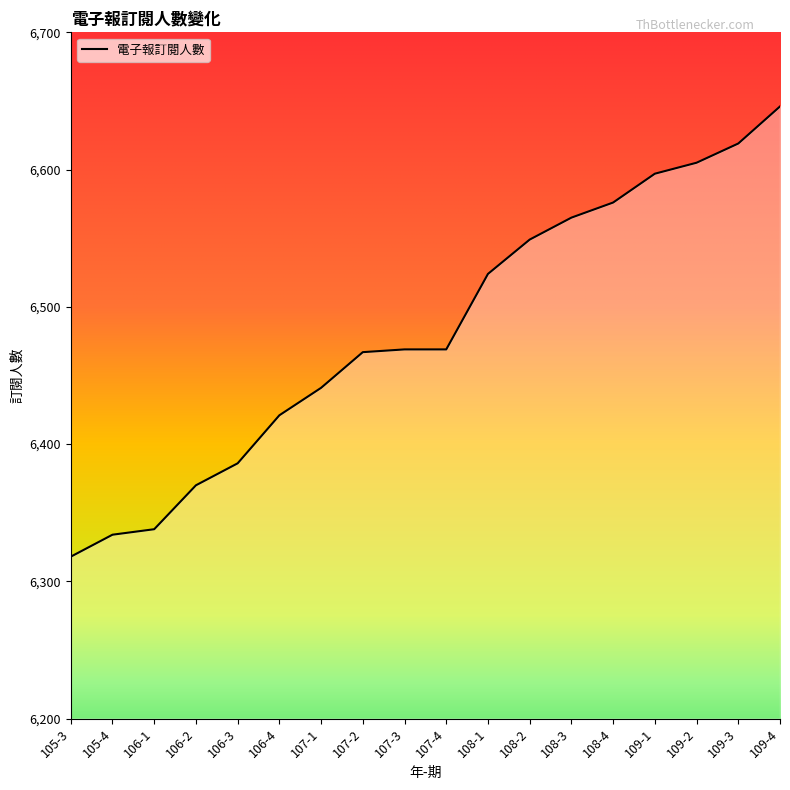

At which label does the data first exceed 6469?

108-1